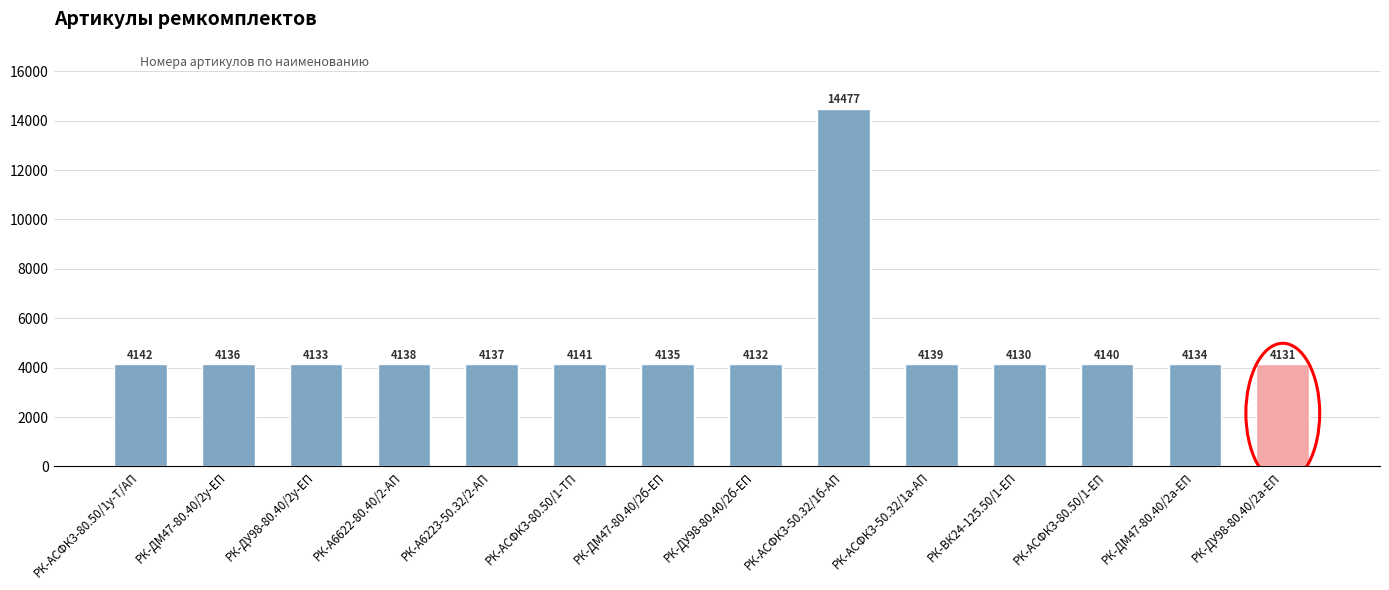

At which category does the chart reach its peak across all series?

РК-АСФК3-50.32/1б-АП